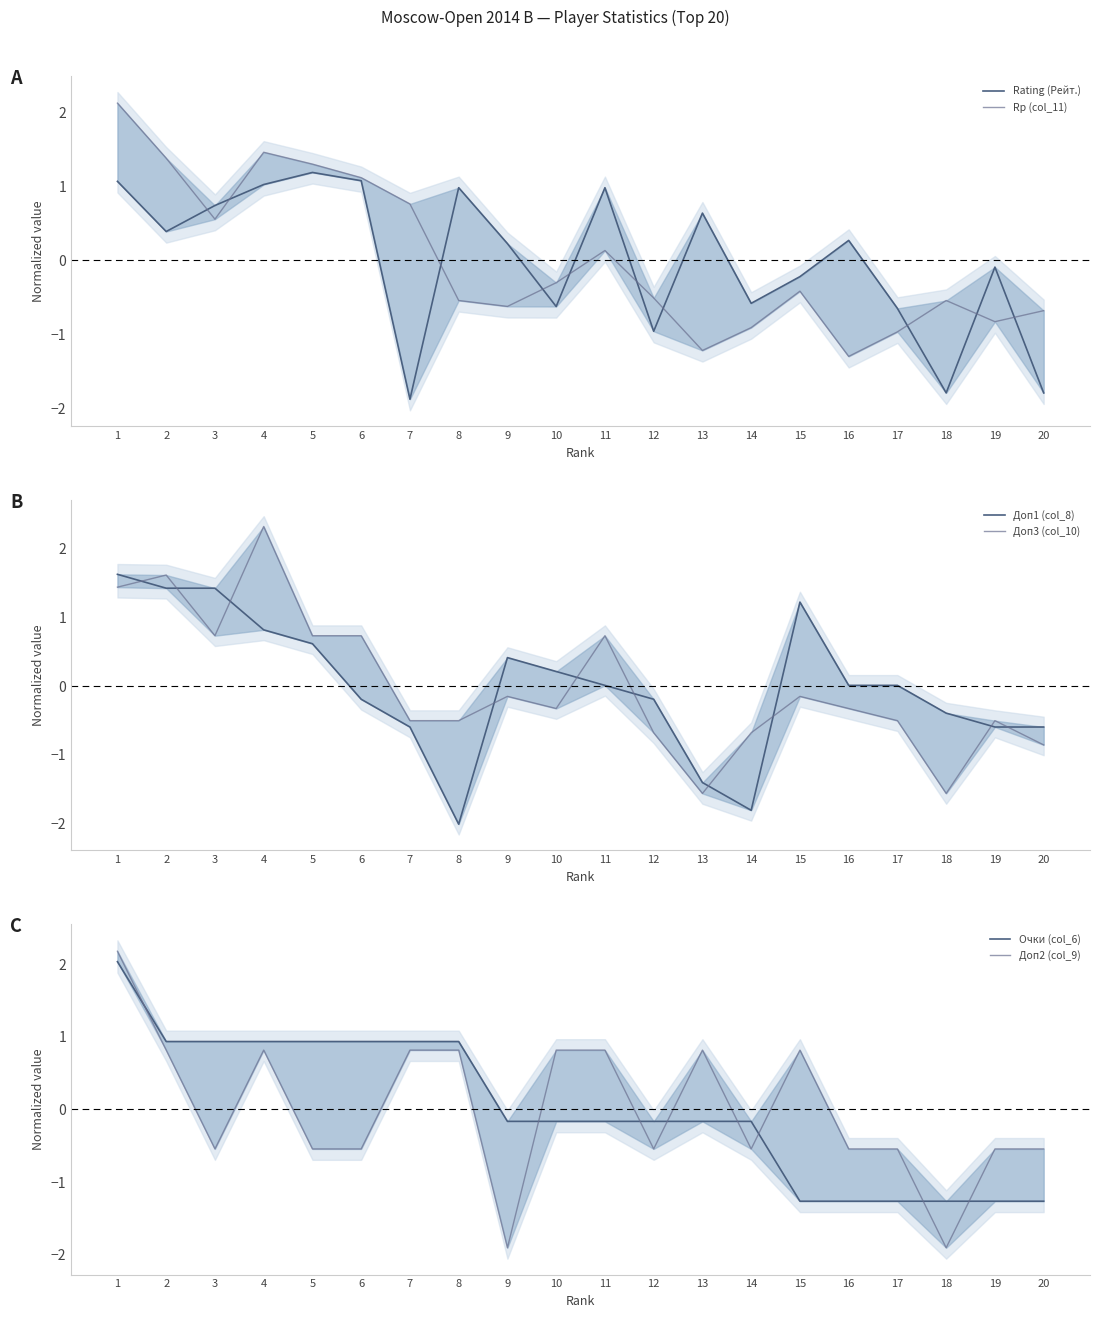

At how many categories does at least one series exceed -1?

20